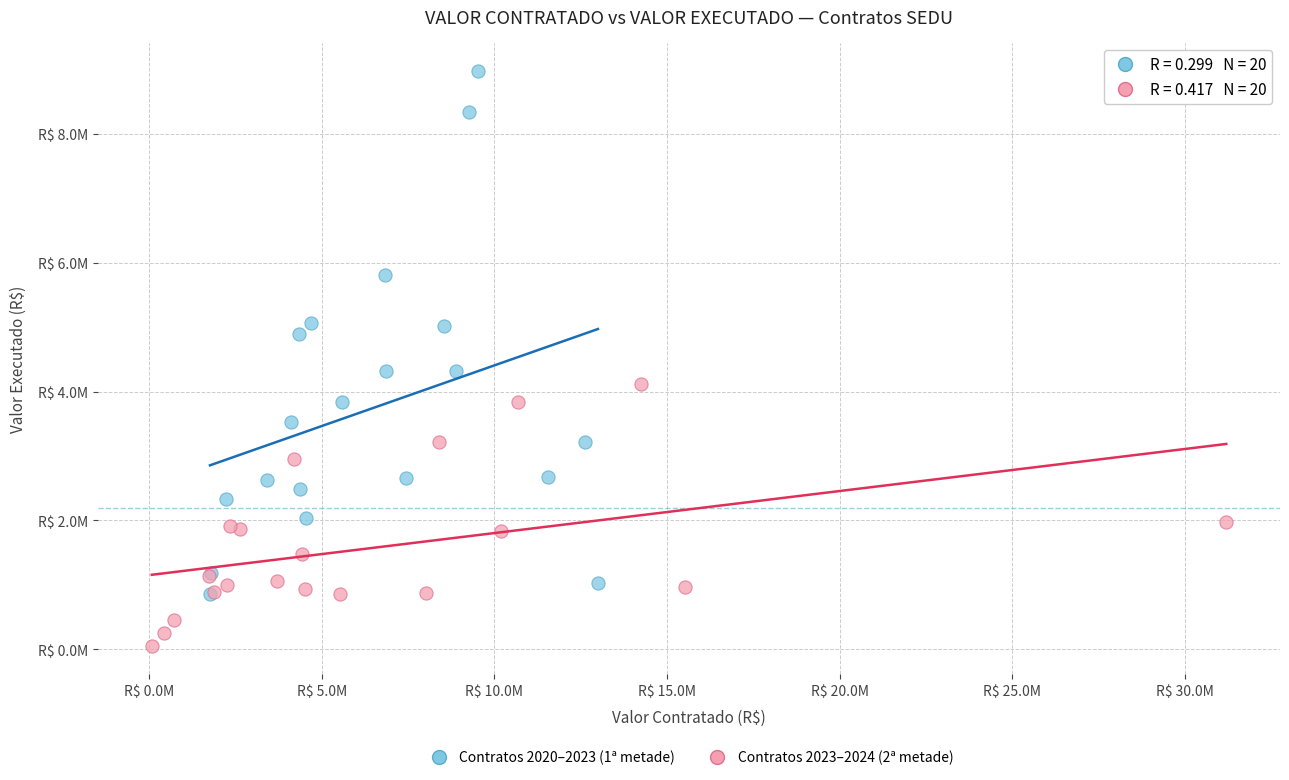

What are all the series names shown in the legend?

Contratos 2020–2023 (1ª metade), Contratos 2023–2024 (2ª metade)